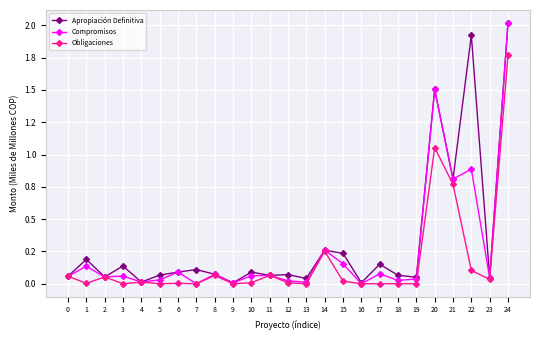

How many interior local valleys does the Compromisos series have?

9